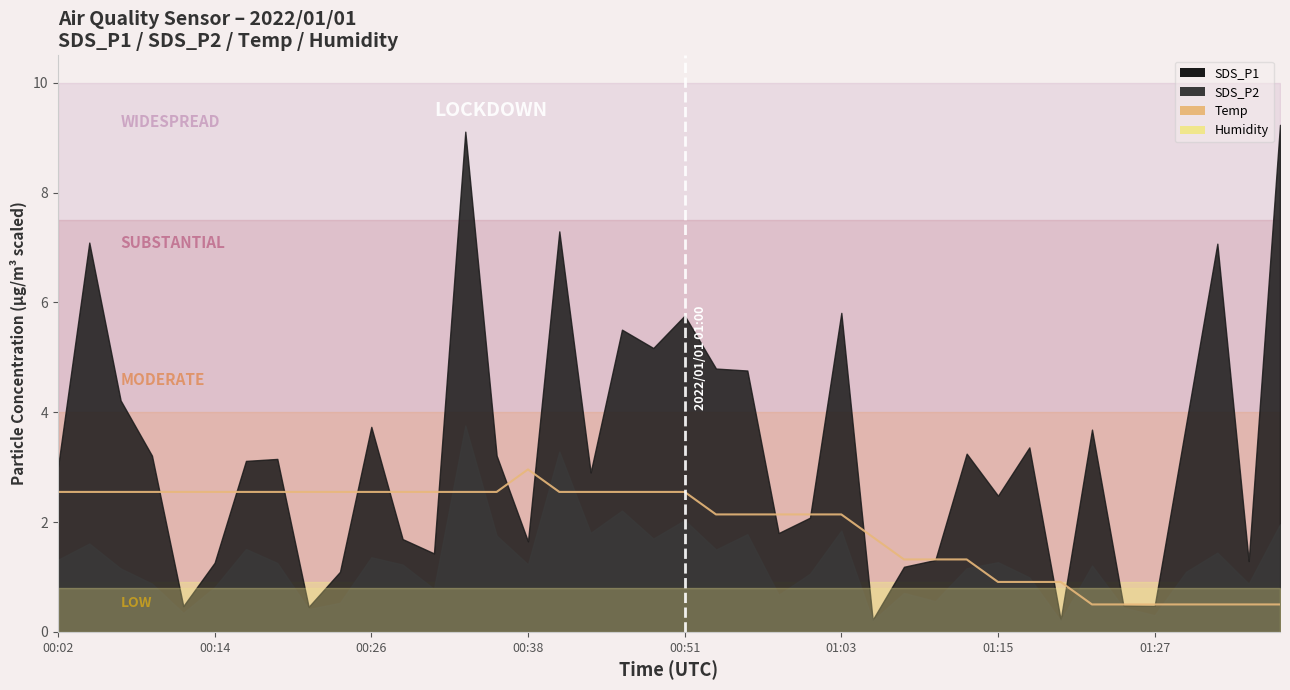

Reading left to right, transcribe all the data shown in this chart.

2.5	2.5	2.5	2.5	2.5	2.5	2.5	2.5	2.5	2.5	2.5	2.5	2.5	2.5	2.5	3.0	2.5	2.5	2.5	2.5	2.5	2.1	2.1	2.1	2.1	2.1	1.7	1.3	1.3	1.3	0.9	0.9	0.9	0.5	0.5	0.5	0.5	0.5	0.5	0.5